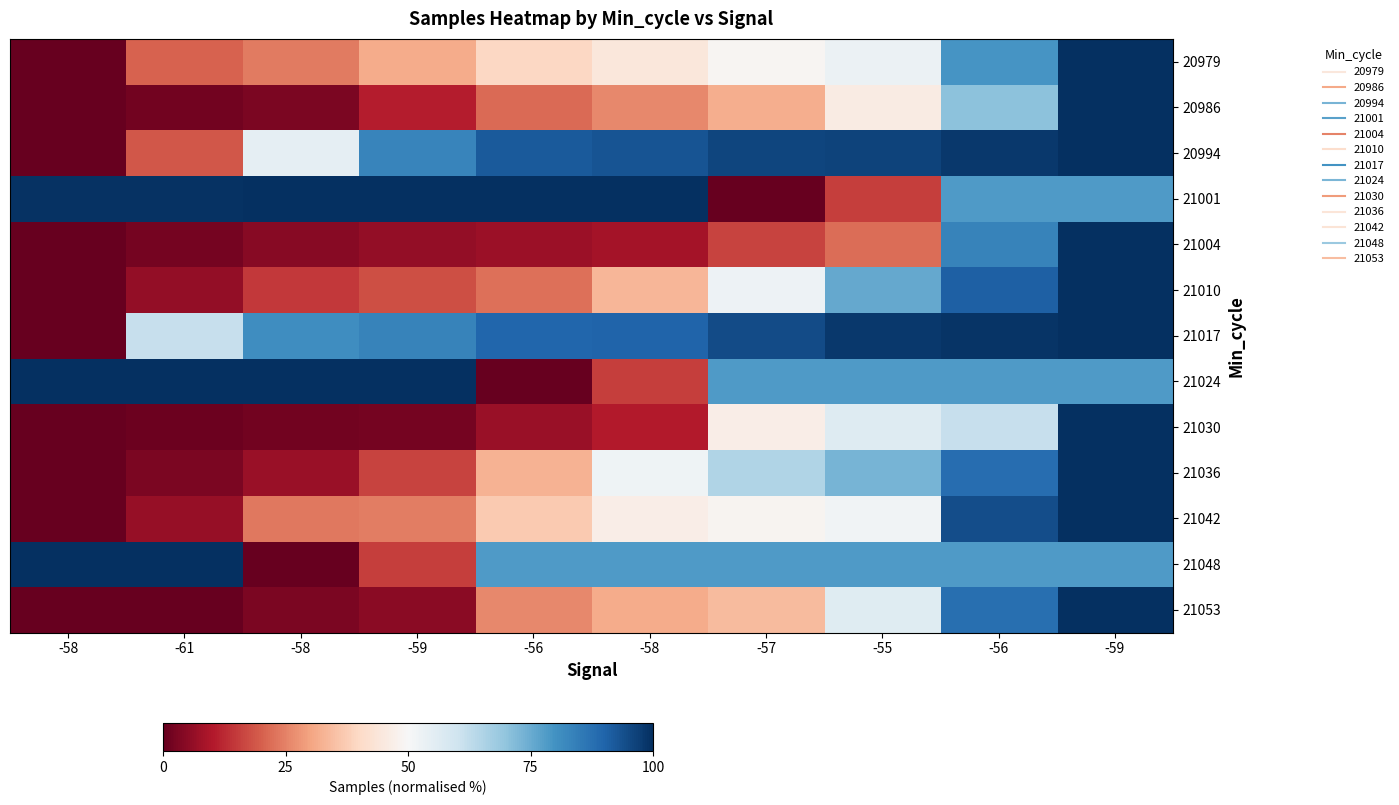

How many series are shown in this chart?

13